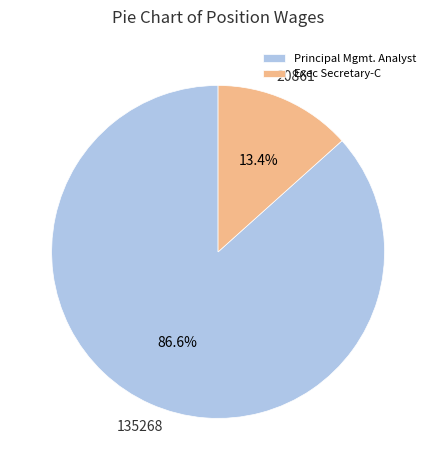

What portion of the pie excludes Exec Secretary-C?

86.6%